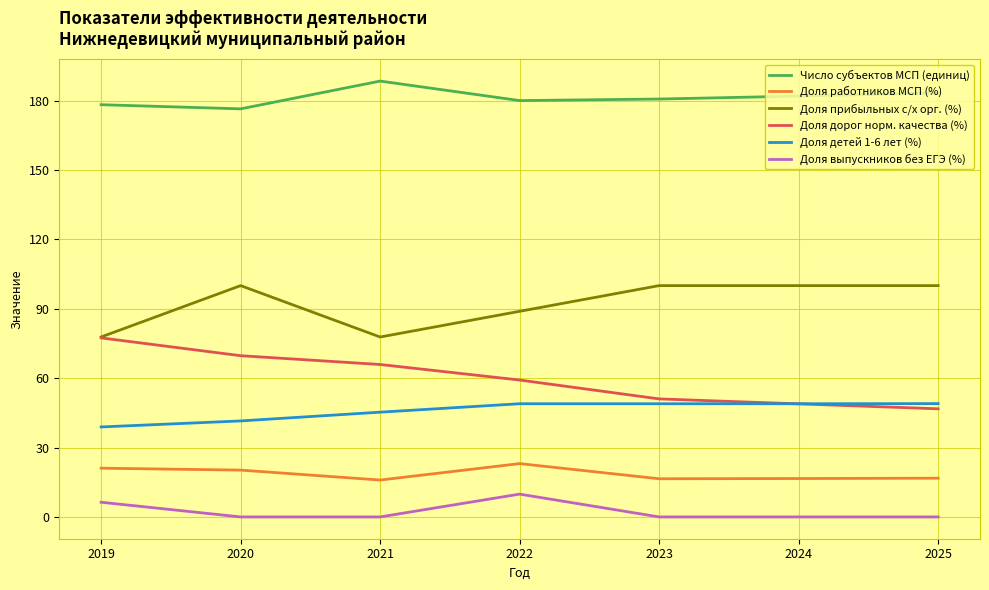

True or false: Доля выпускников без ЕГЭ (%) and Число субъектов МСП (единиц) cross at least once.

False